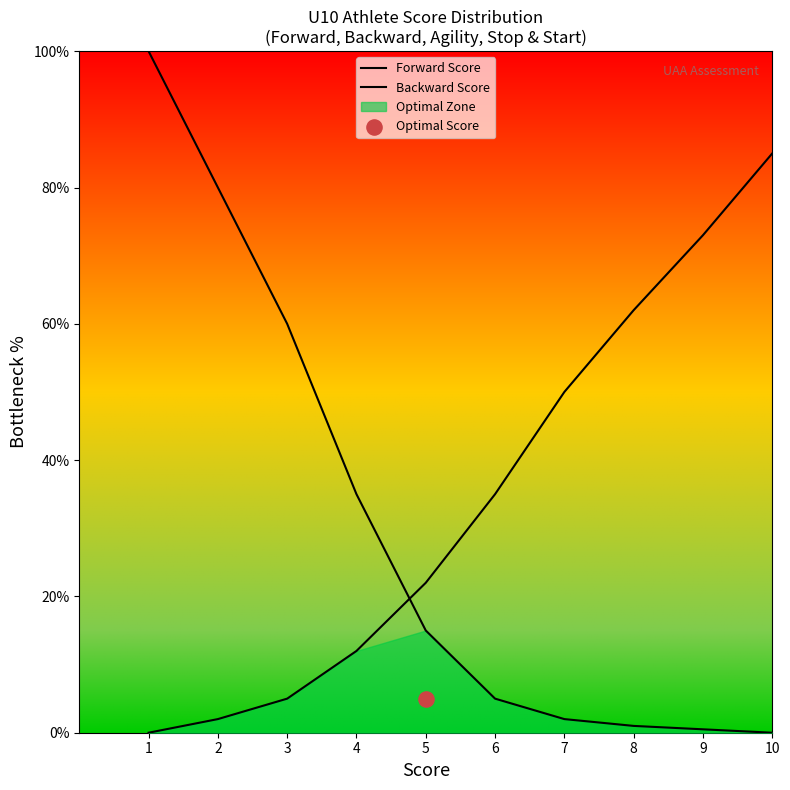

Which series reaches the maximum Y coordinate?

Forward Score